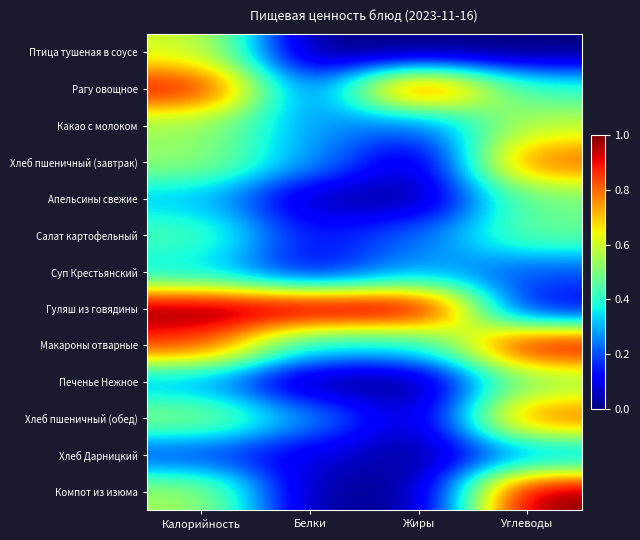

Rank the series at Жиры from highest to lowest value.

Гуляш из говядины, Рагу овощное, Макароны отварные, Суп Крестьянский, Салат картофельный, Какао с молоком, Хлеб пшеничный (завтрак), Хлеб пшеничный (обед), Апельсины свежие, Хлеб Дарницкий, Компот из изюма, Птица тушеная в соусе, Печенье Нежное